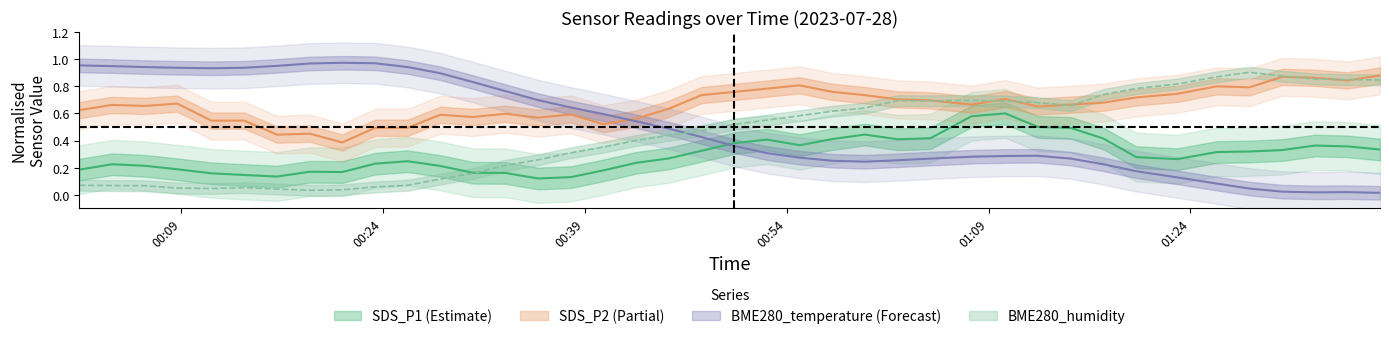

True or false: BME280_temperature and BME280_humidity cross at least once.

True